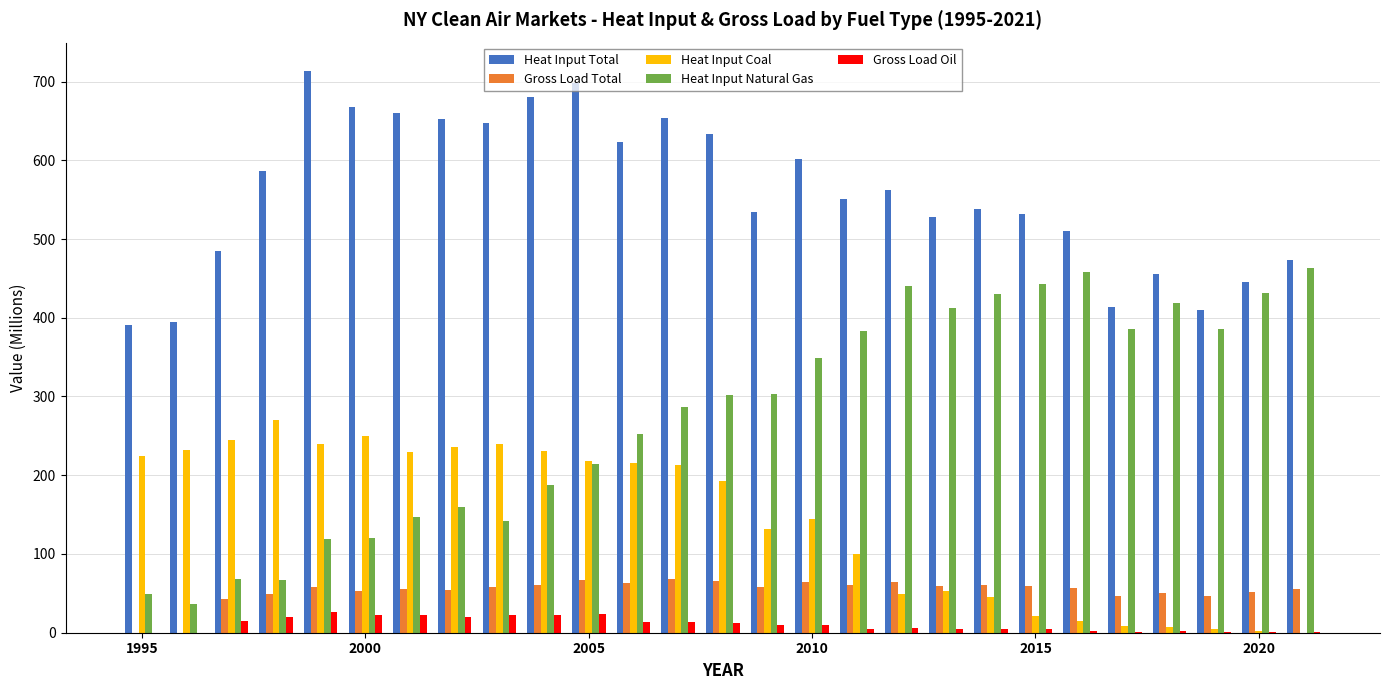

What is the highest value of the Gross Load Total series?

68.5